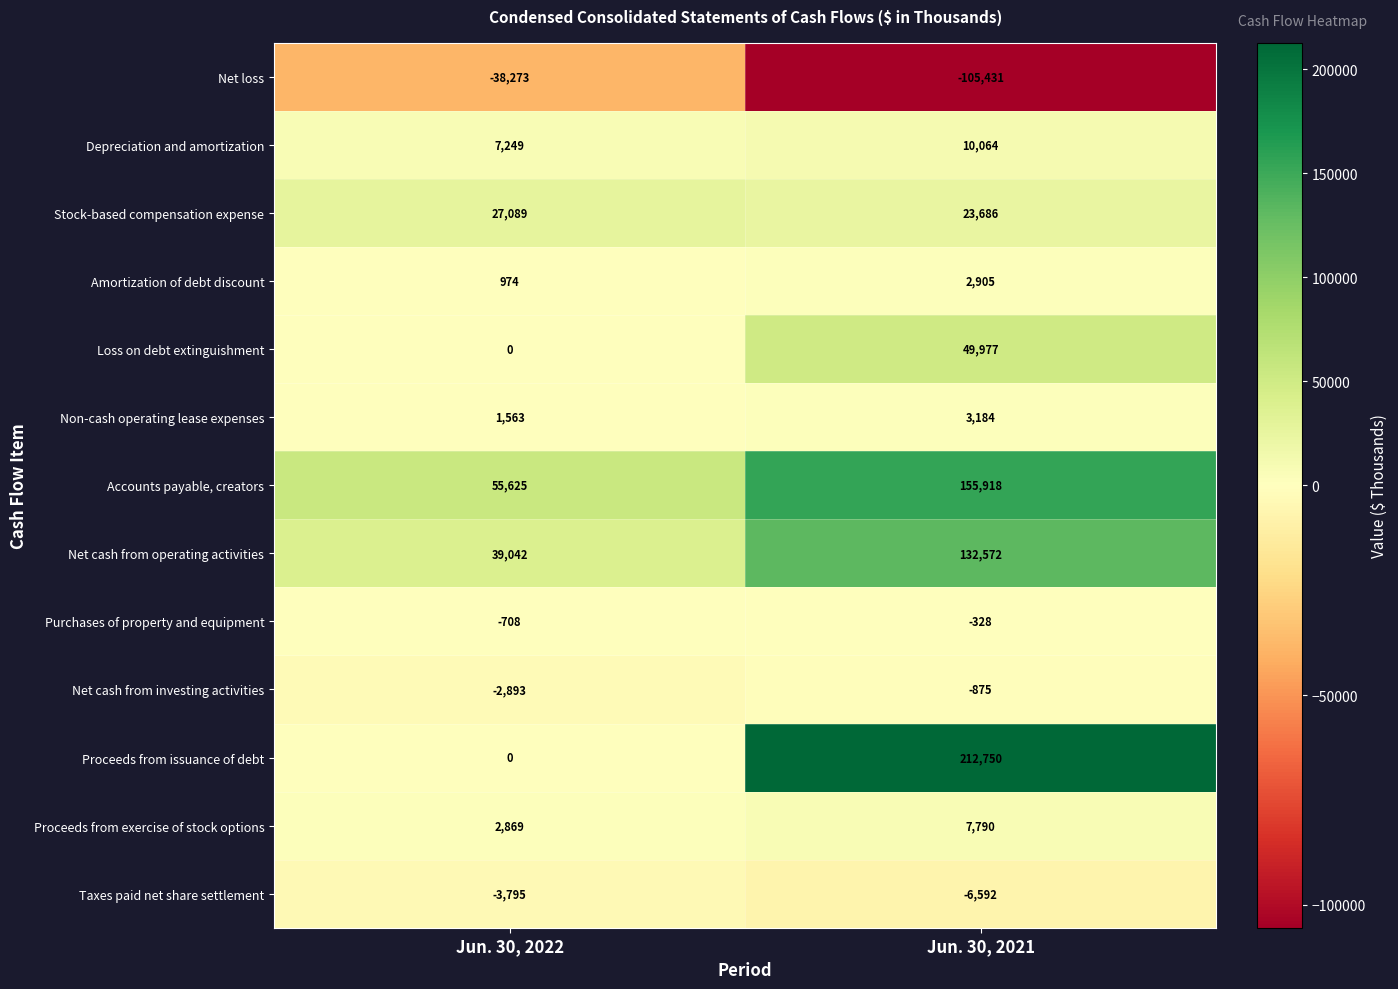

The Loss on debt extinguishment series shows -19399 at Jun. 30, 2022. True or false?

False